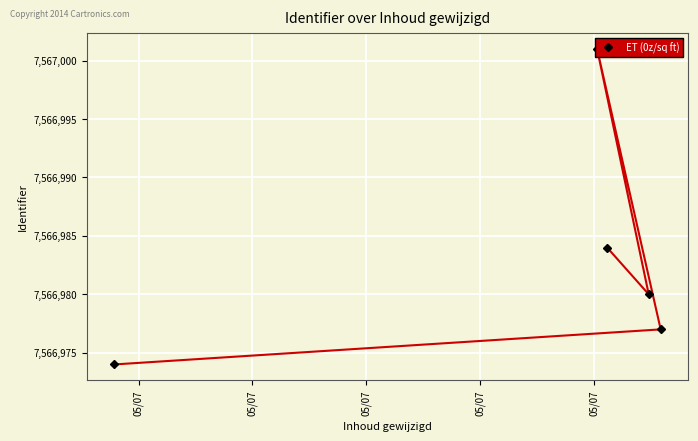

Count the values in the range 7566977 to 7566984.

3